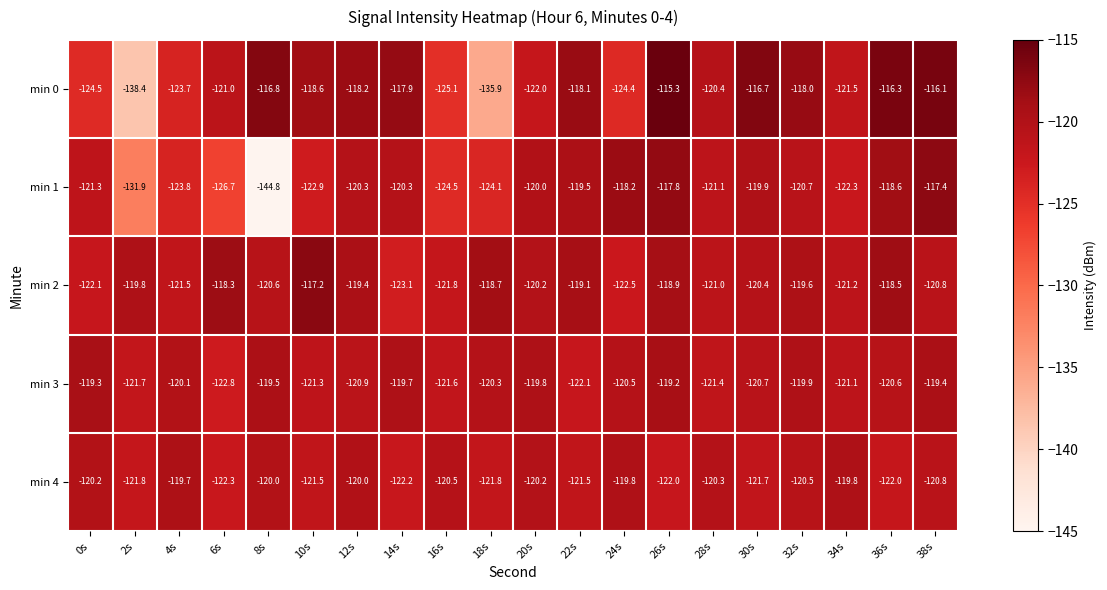

What is the spread (max minus min) of values at 36s?

5.7